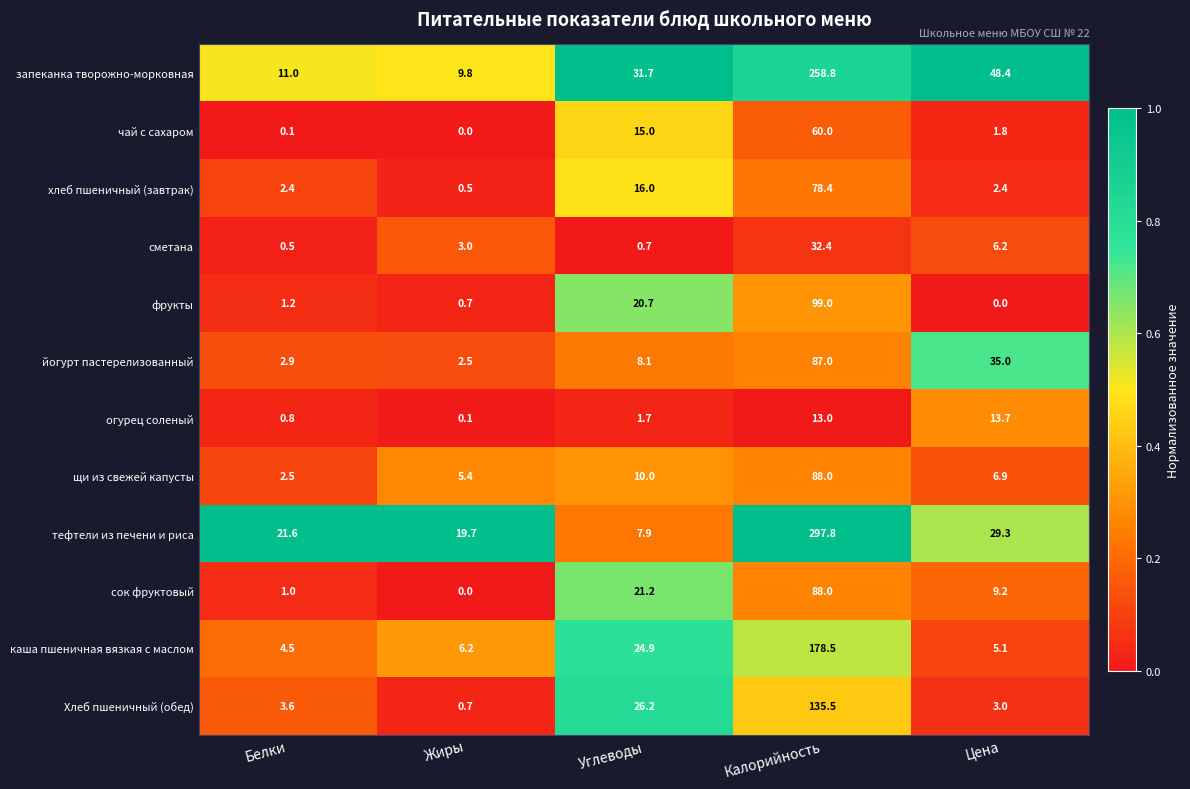

Where is чай с сахаром nearest to the value 30?

Углеводы